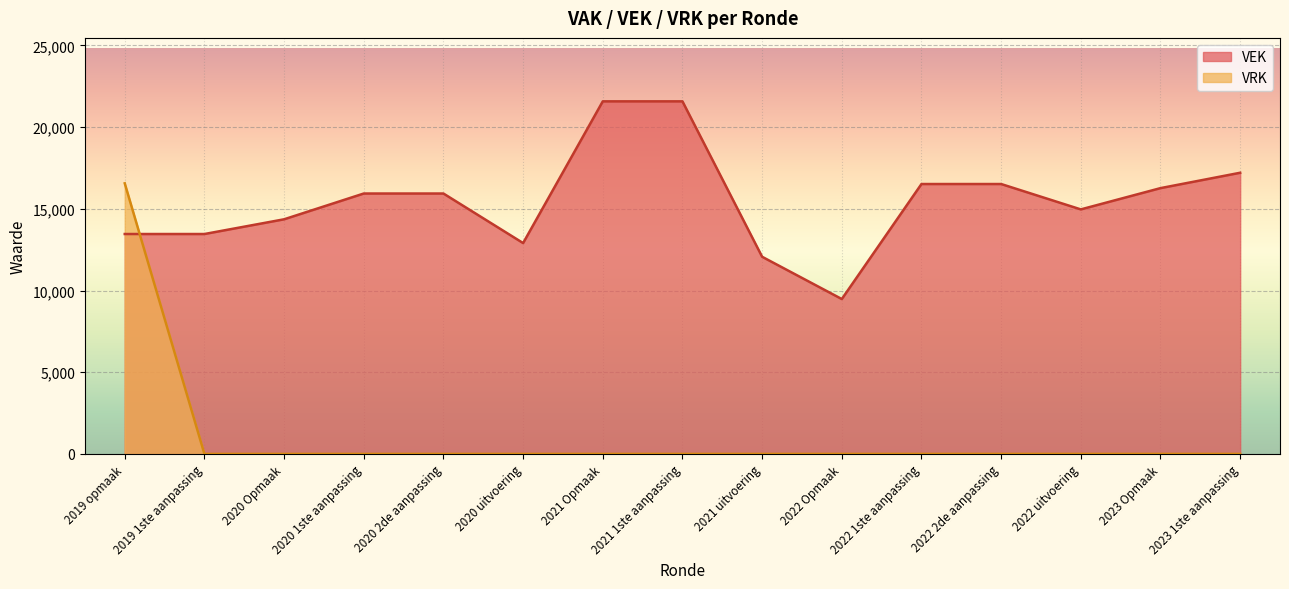

Which series has the widest spread of values?

VRK